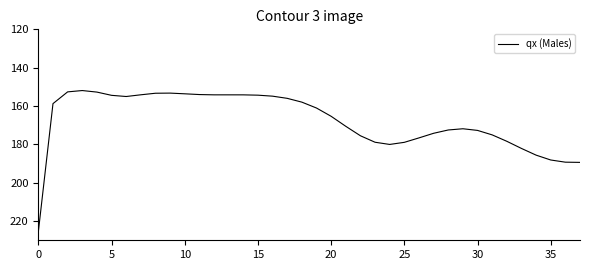

What is the smallest value displayed?

151.9